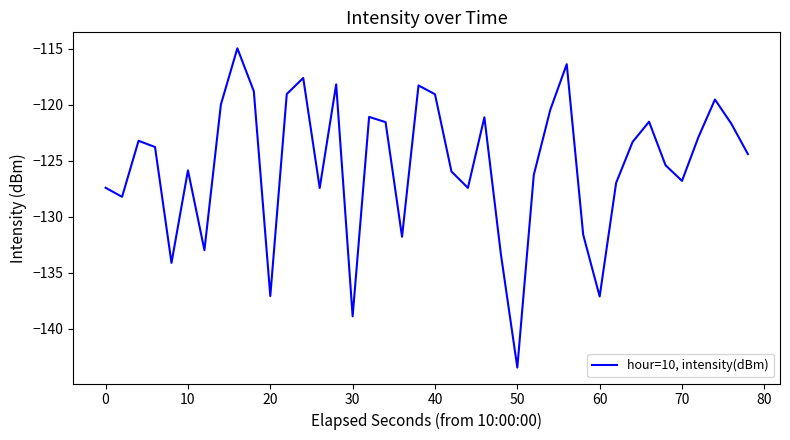

What is the difference between the second highest and minimum values?

27.0